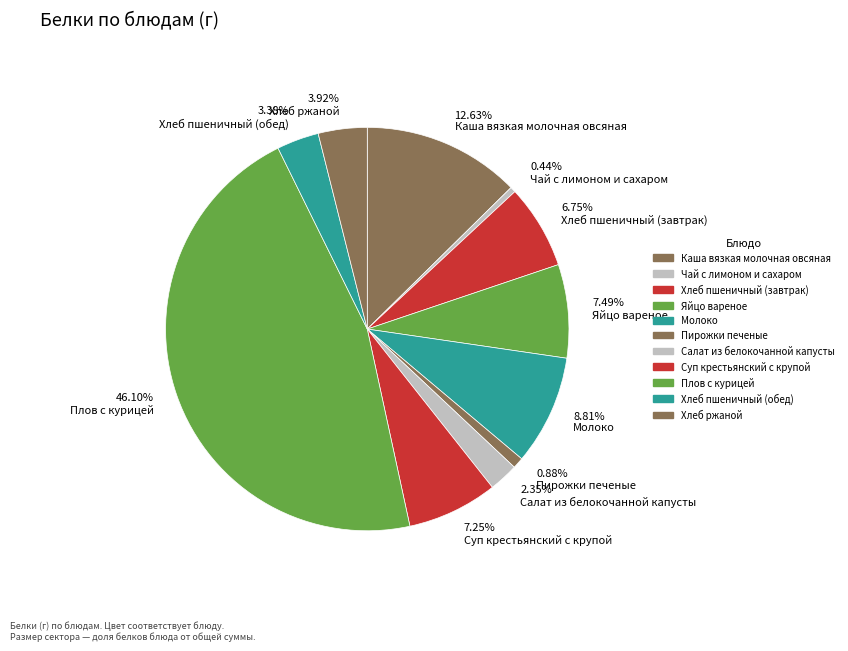

Which has a higher value, Хлеб пшеничный (обед) or Хлеб пшеничный (завтрак)?

Хлеб пшеничный (завтрак)